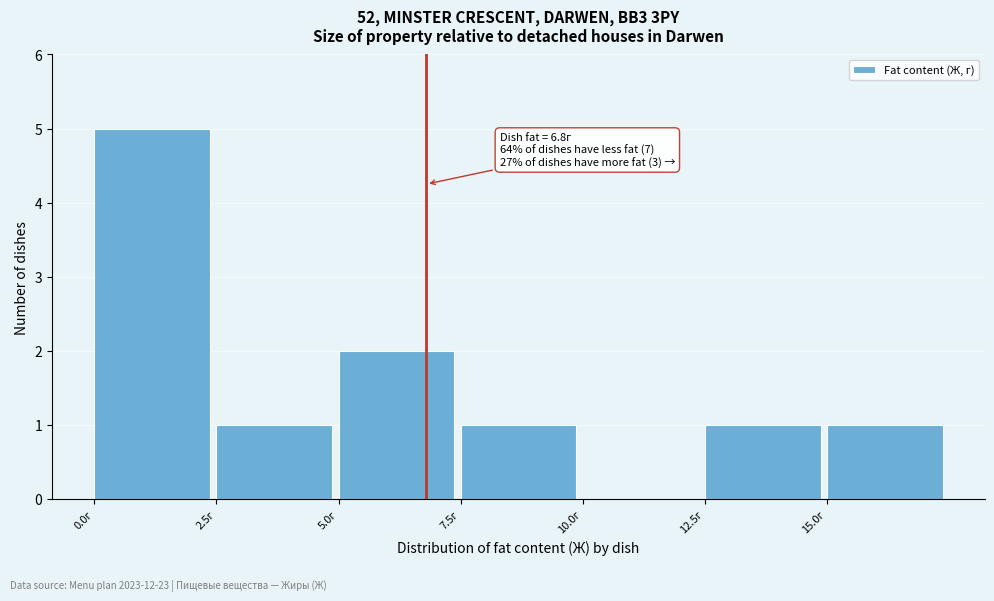

Which range on the x-axis has the tallest bar?

0.0 to 2.5